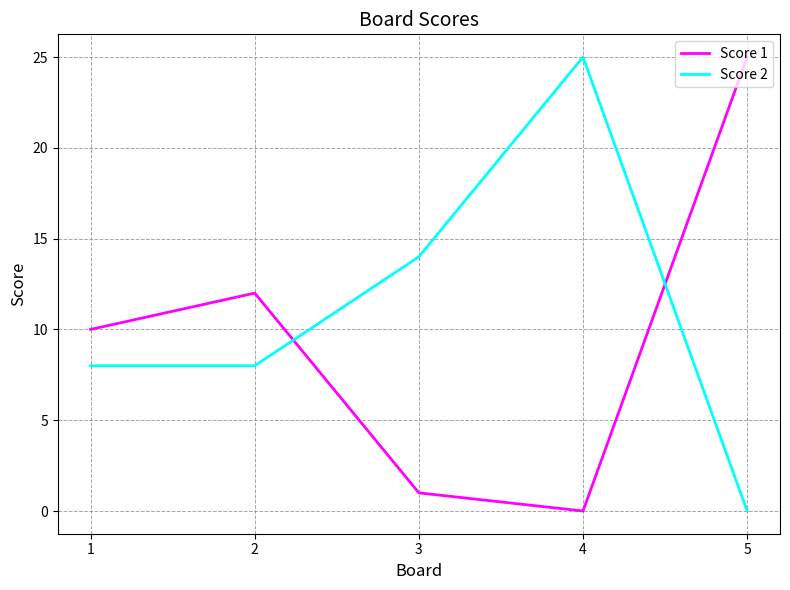

Where do Score 2 and Score 1 first cross each other?

2 and 3